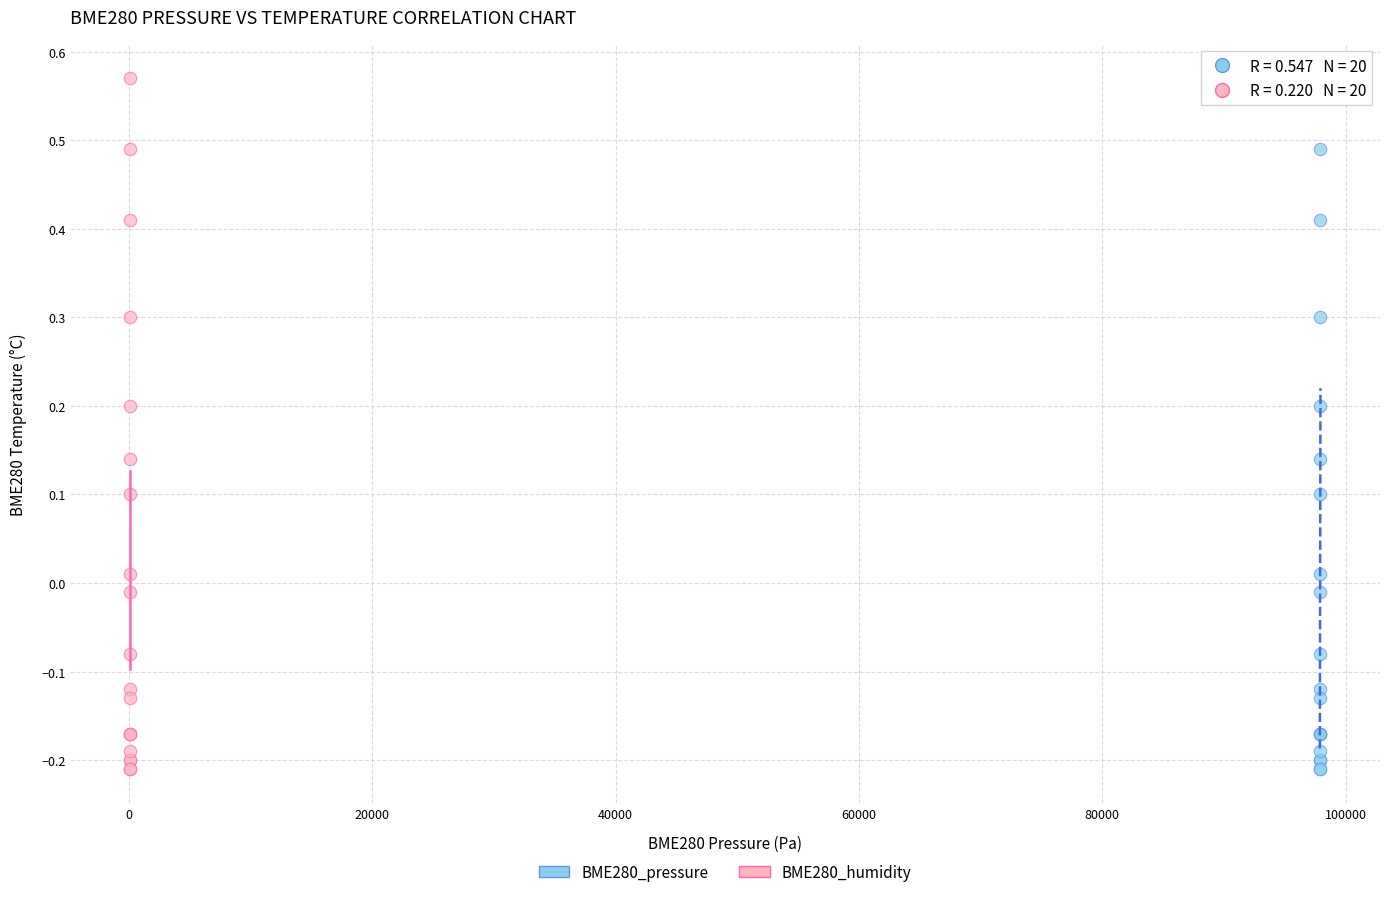

What are all the series names shown in the legend?

BME280_pressure, BME280_humidity